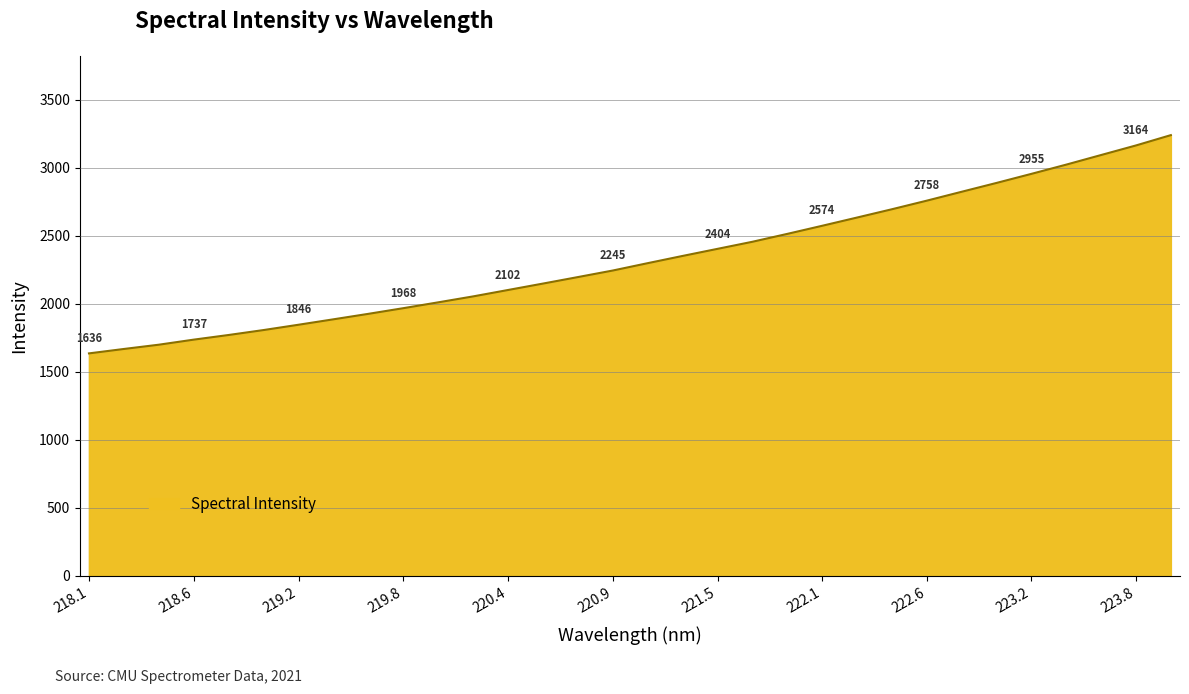

What is the smallest value displayed?

1635.8